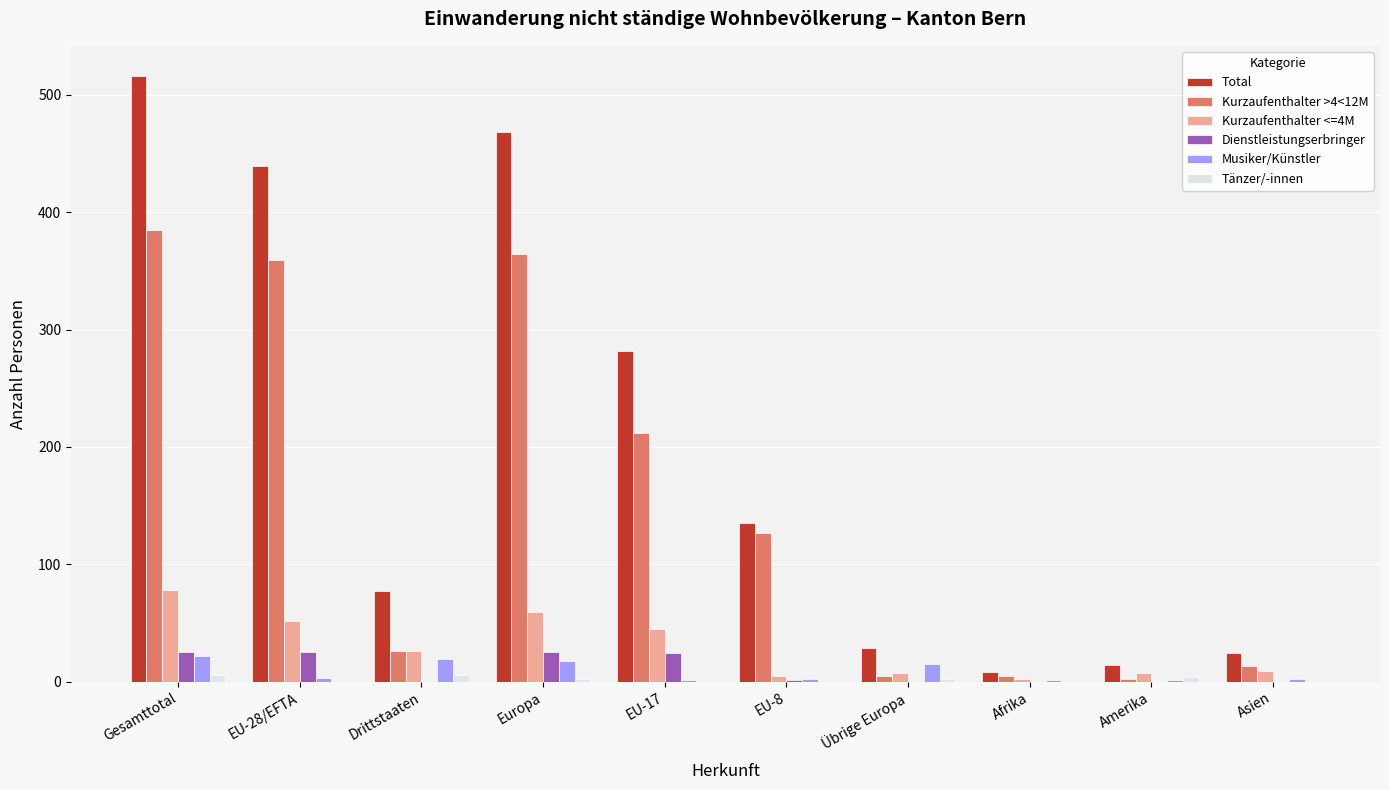

What is the maximum value shown in the chart?

516